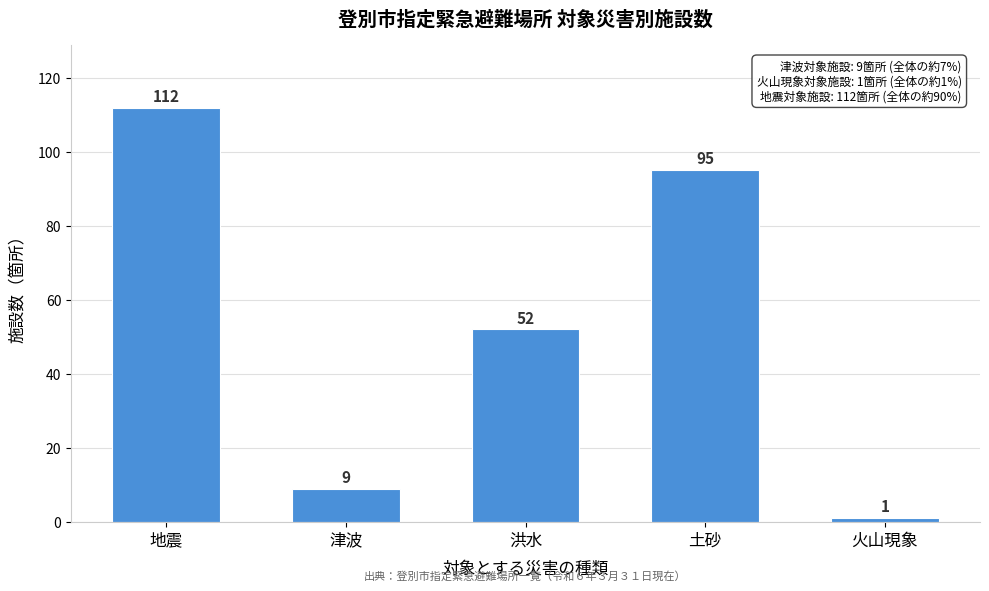

Reading right to left, list all the values displayed in this chart.

1	95	52	9	112